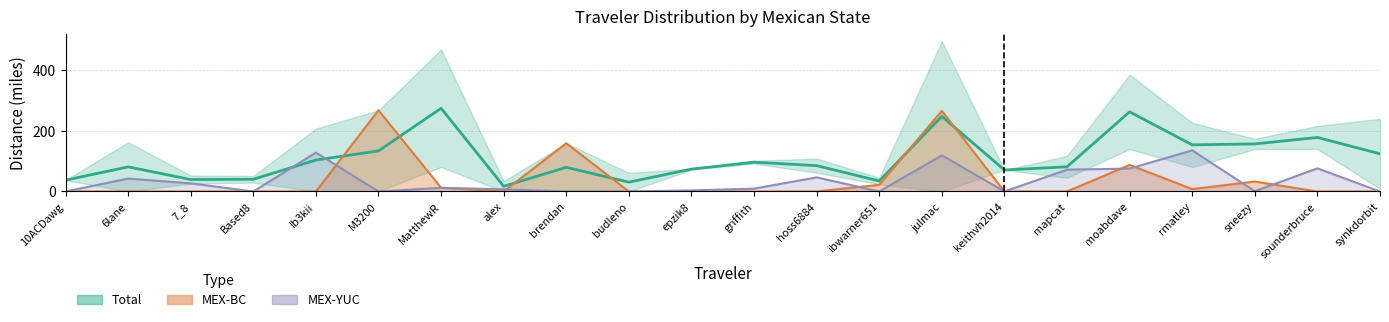

Reading right to left, transcribe all the data shown in this chart.

124.4	178.3	157.0	153.9	263.0	81.5	71.0	248.0	34.6	85.3	96.7	73.8	30.8	79.6	17.2	274.7	134.0	103.8	40.3	39.4	81.3	37.3